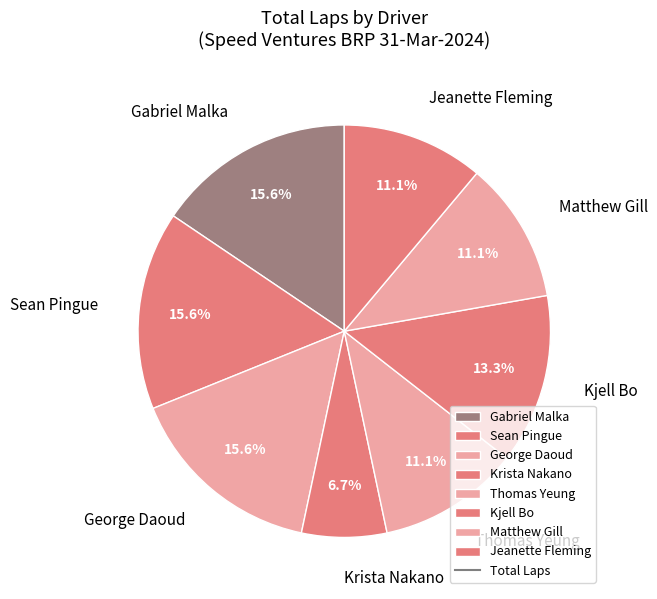

The Gabriel Malka slice represents 24% of the pie. True or false?

False